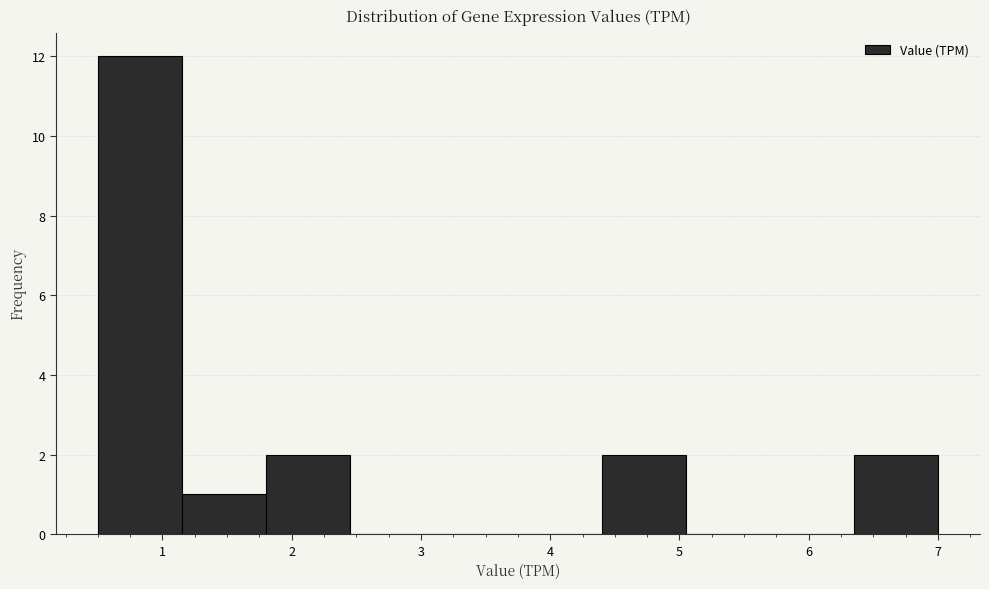

What is the height of the bar covering 4.40 to 5.05 on the x-axis? Neither the bar edges nor the heights are printed on the chart, so give them approximately, as read against the axes.

2